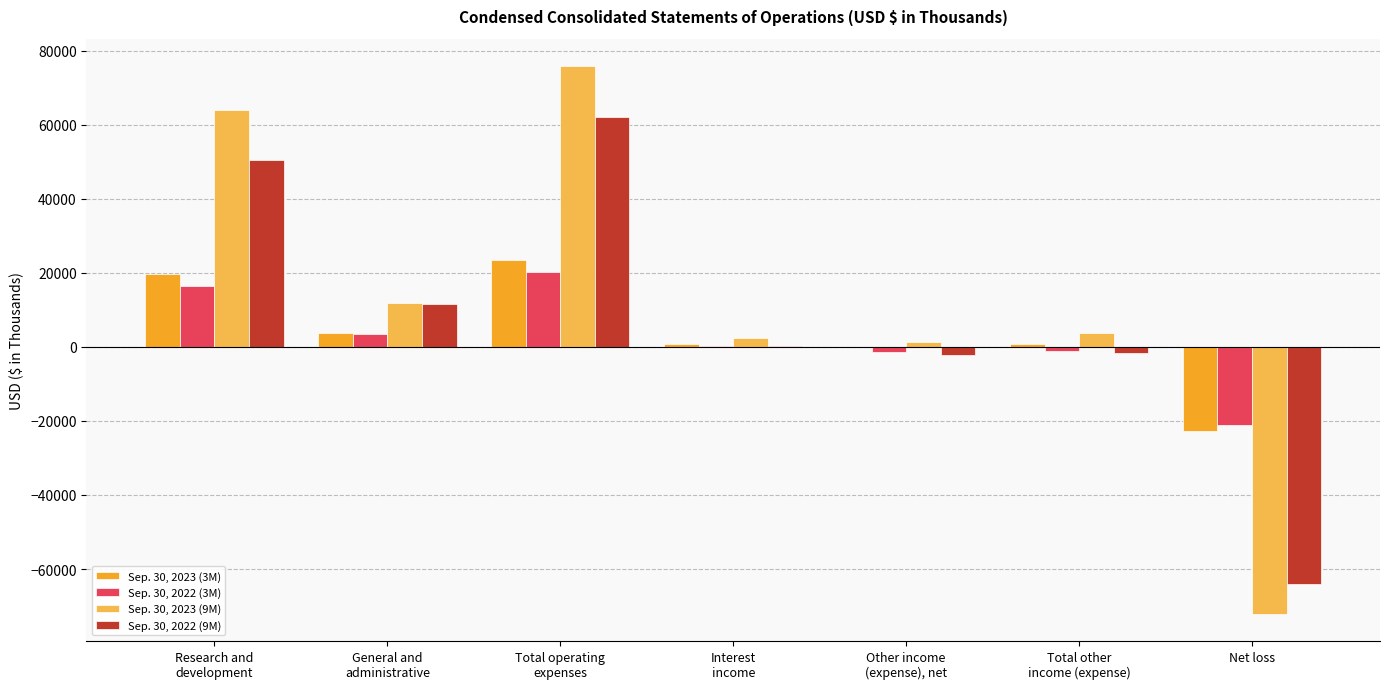

What are all the series names shown in the legend?

Sep. 30, 2023 (3M), Sep. 30, 2022 (3M), Sep. 30, 2023 (9M), Sep. 30, 2022 (9M)